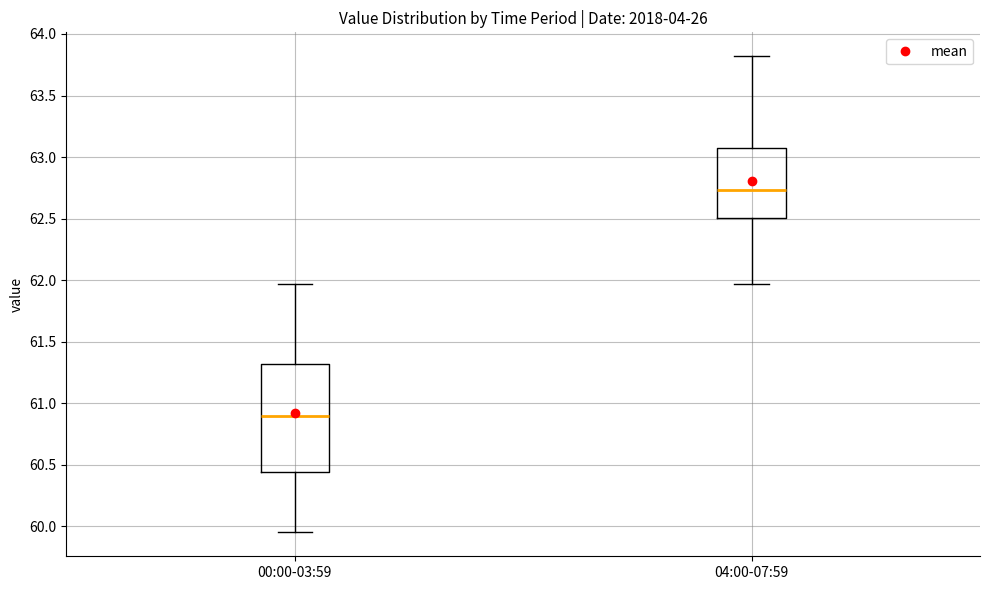

Comparing the boxes themselves (not the whiskers), which one is the tallest?

00:00-03:59